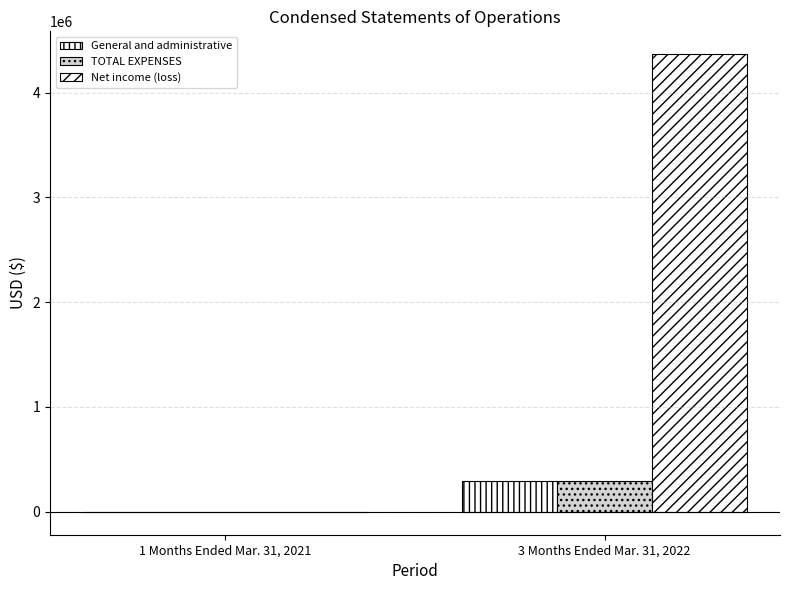

Count the number of data series in this chart.

3